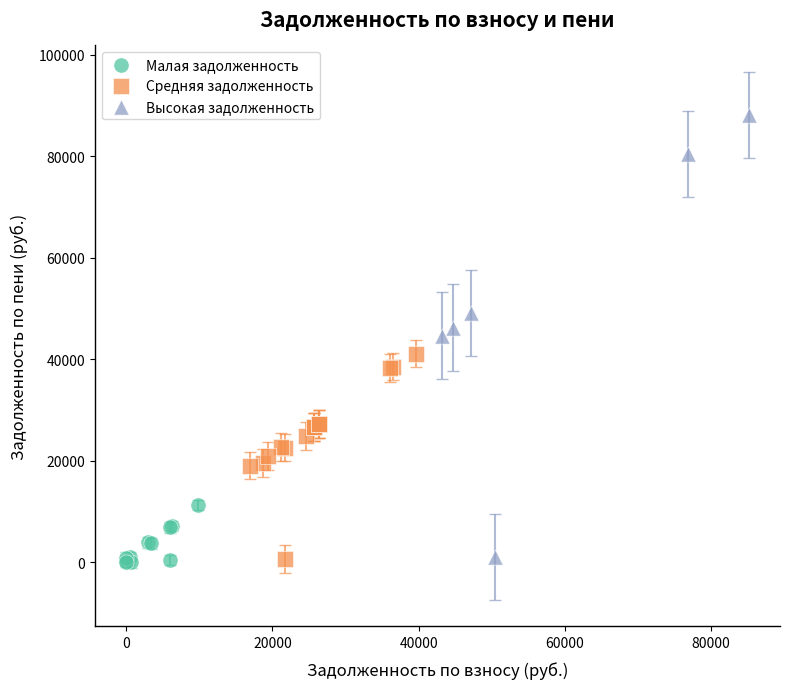

Which series reaches the maximum Y coordinate?

Высокая задолженность